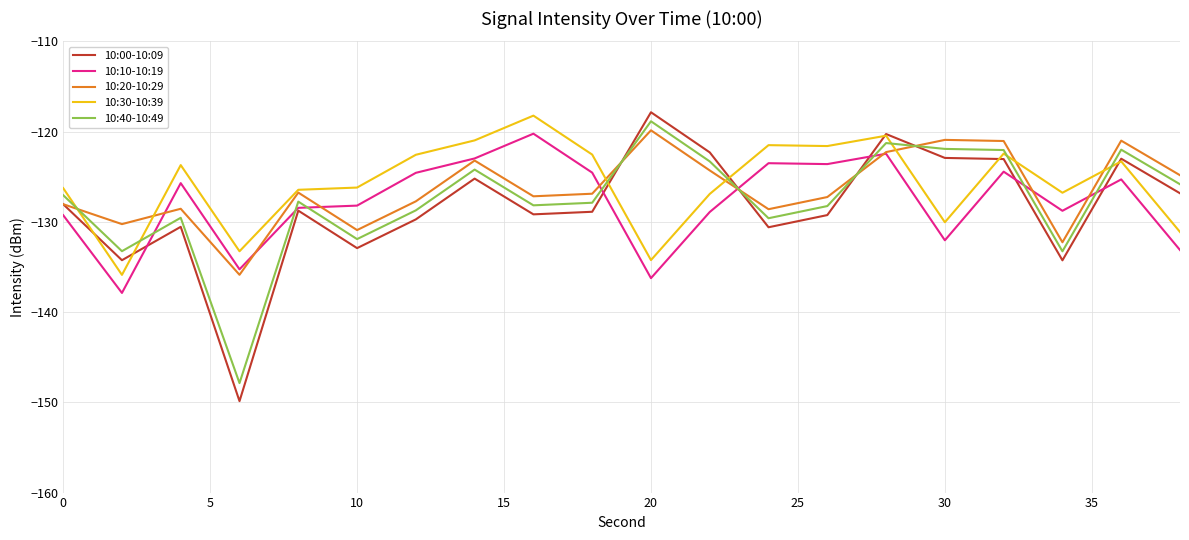

What is the maximum value shown in the chart?

-117.9